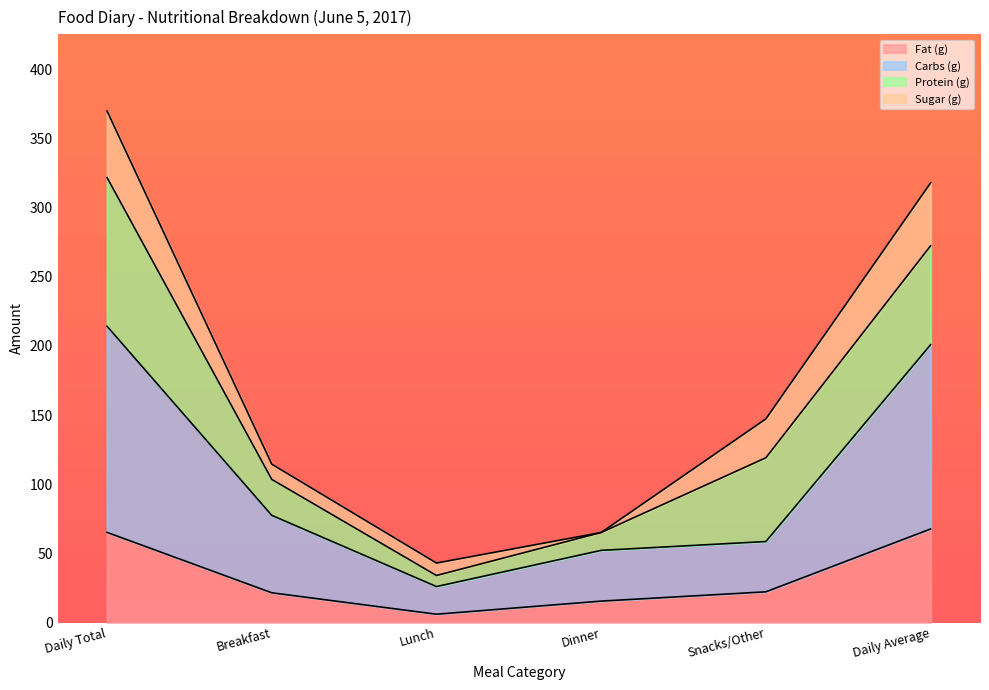

At which category does Calories (kcal) reach its first local valley?

Lunch